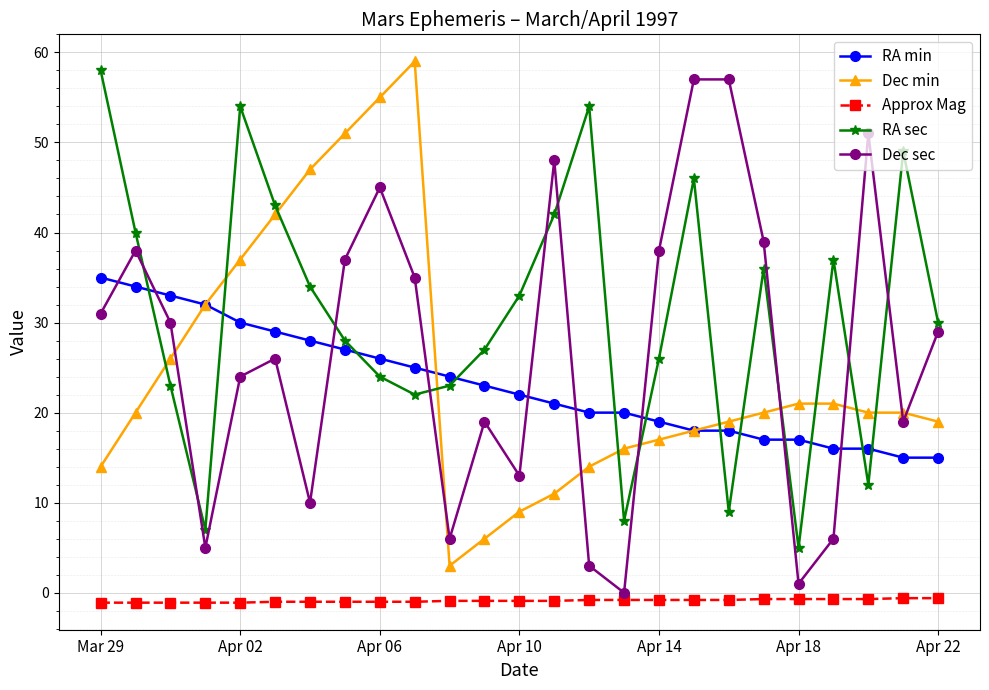

True or false: Dec sec has more than 2 points higher than both neighbors.

True